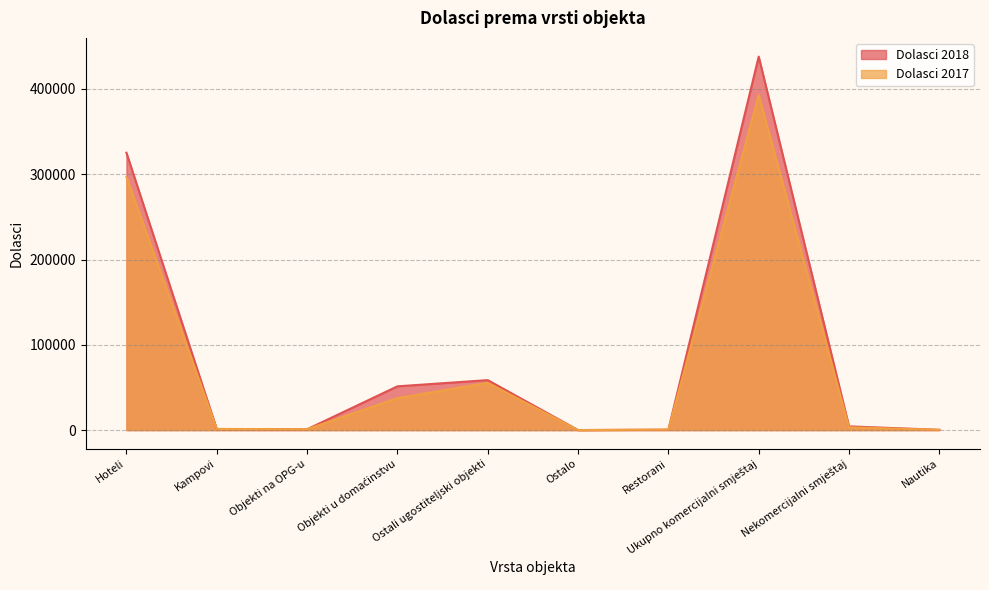

What are all the series names shown in the legend?

Dolasci 2018, Dolasci 2017